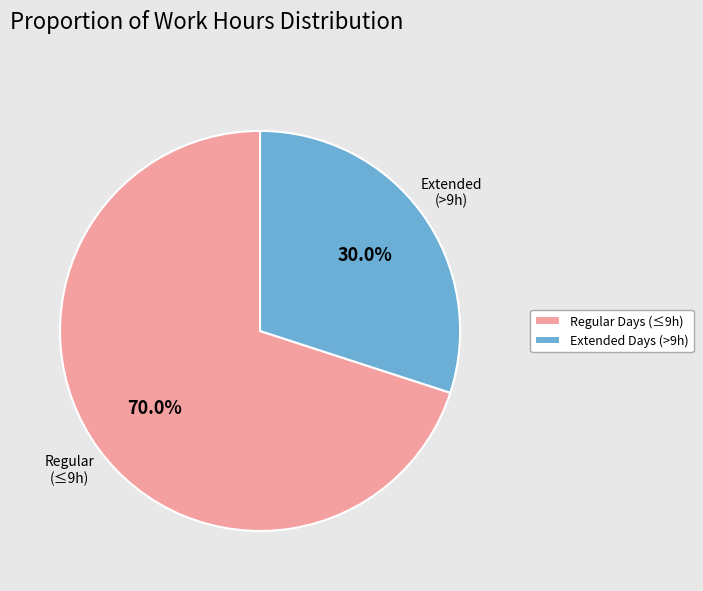

Combined, what portion of the pie is Extended Days (>9h) and Regular Days (≤9h)?

100.0%